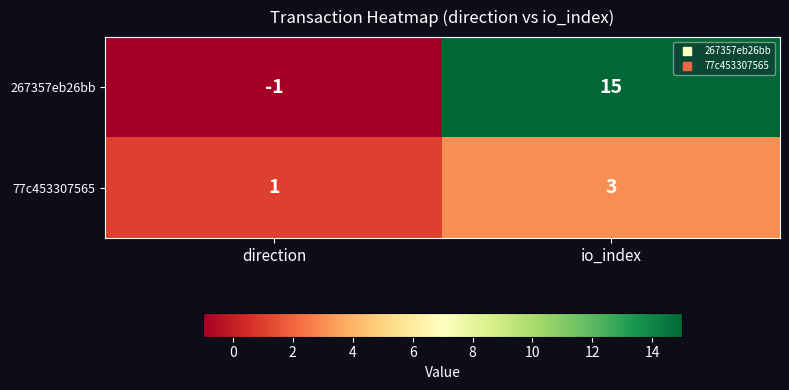

At how many categories does at least one series exceed 12?

1